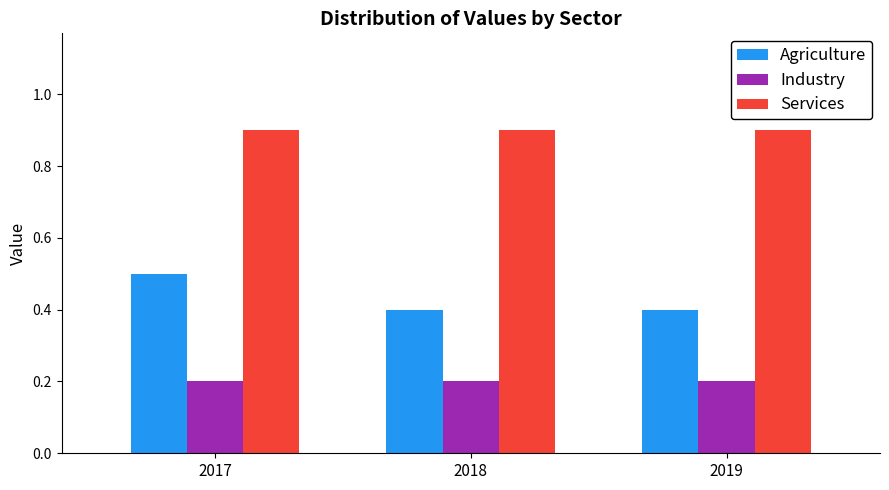

The Industry series shows 0.1 at 2017. True or false?

False